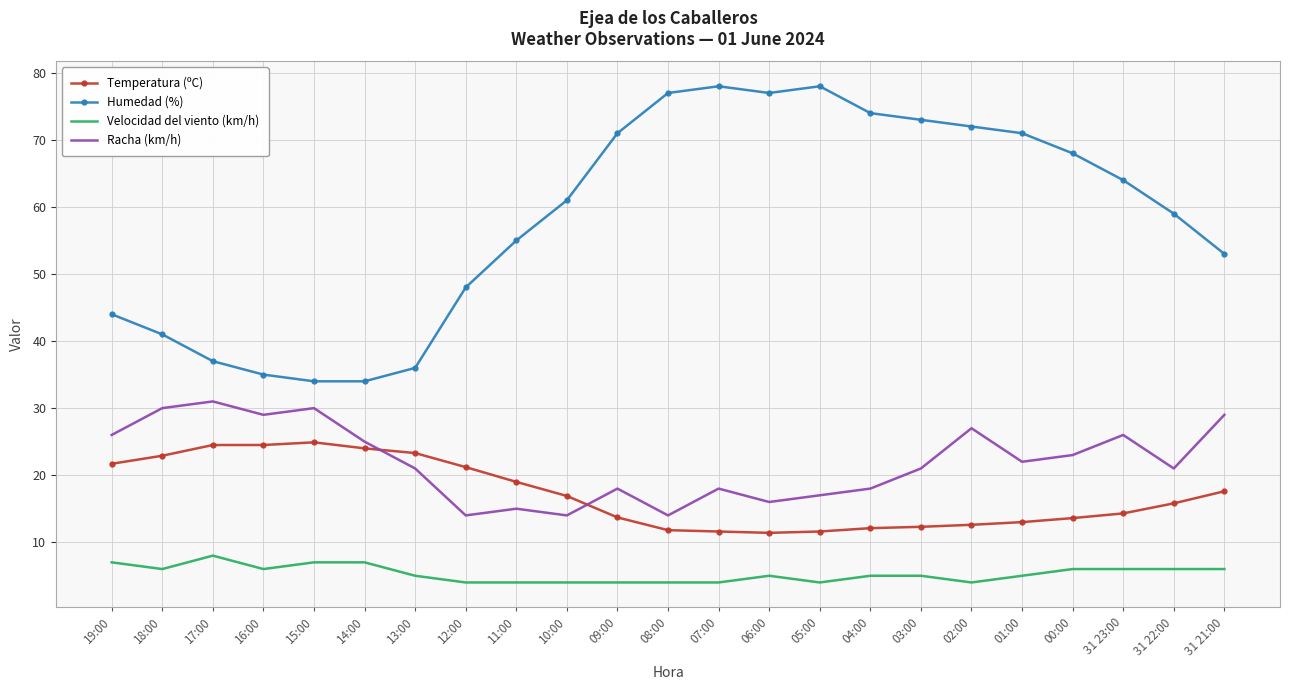

Count the Velocidad del viento (km/h) values in the range 4 to 6.

19